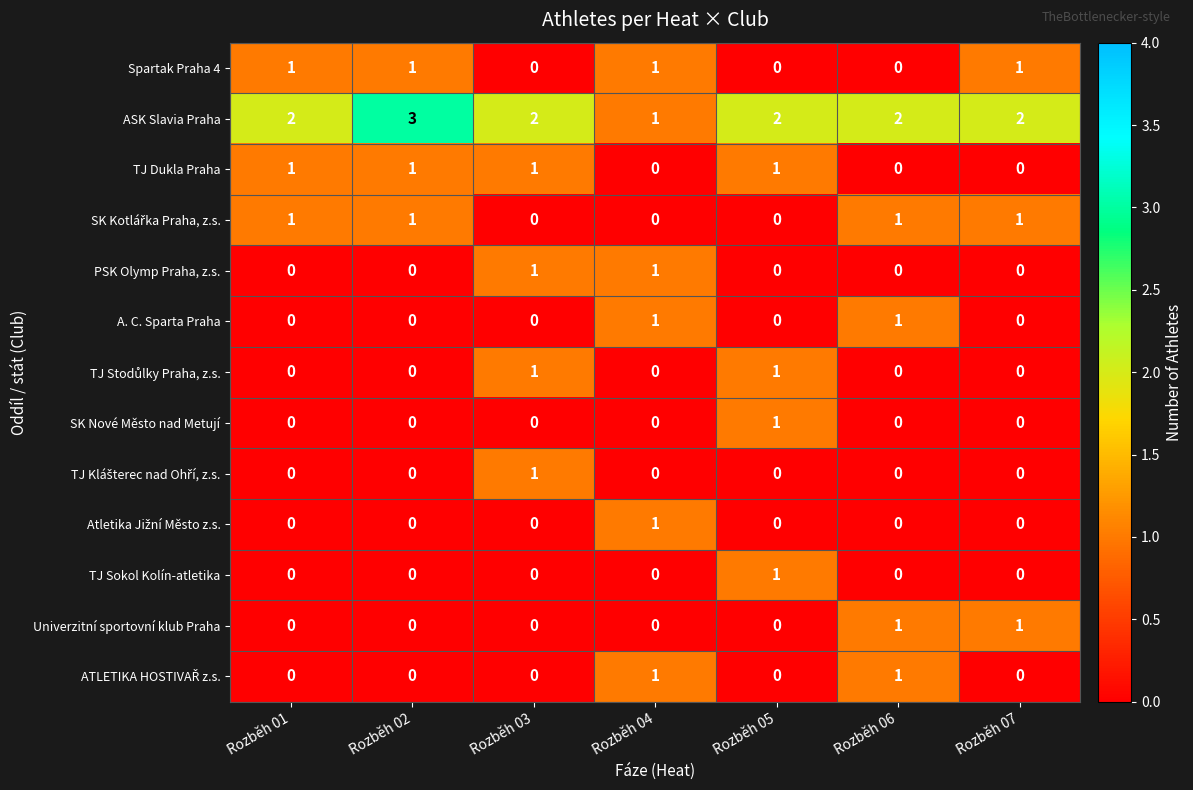

The value of PSK Olymp Praha, z.s. at Rozběh 07 is 0. True or false?

True